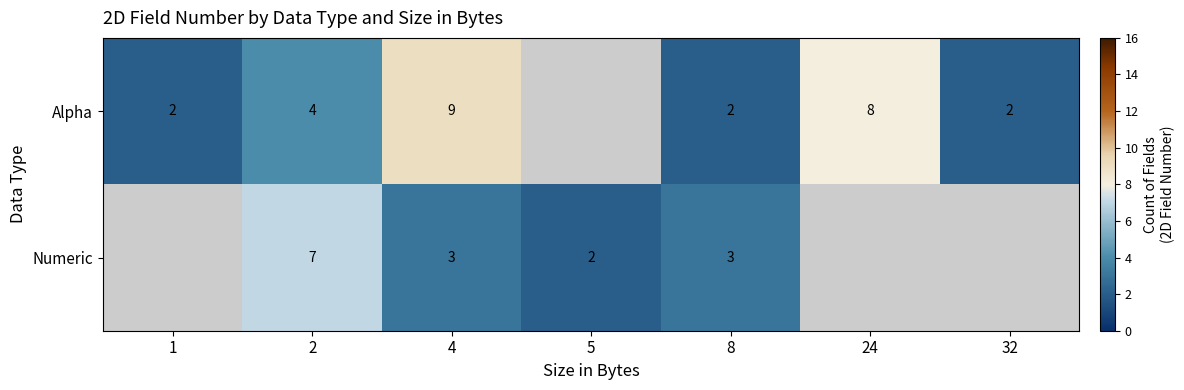

At 2, list the series in order from largest to smallest.

Numeric, Alpha